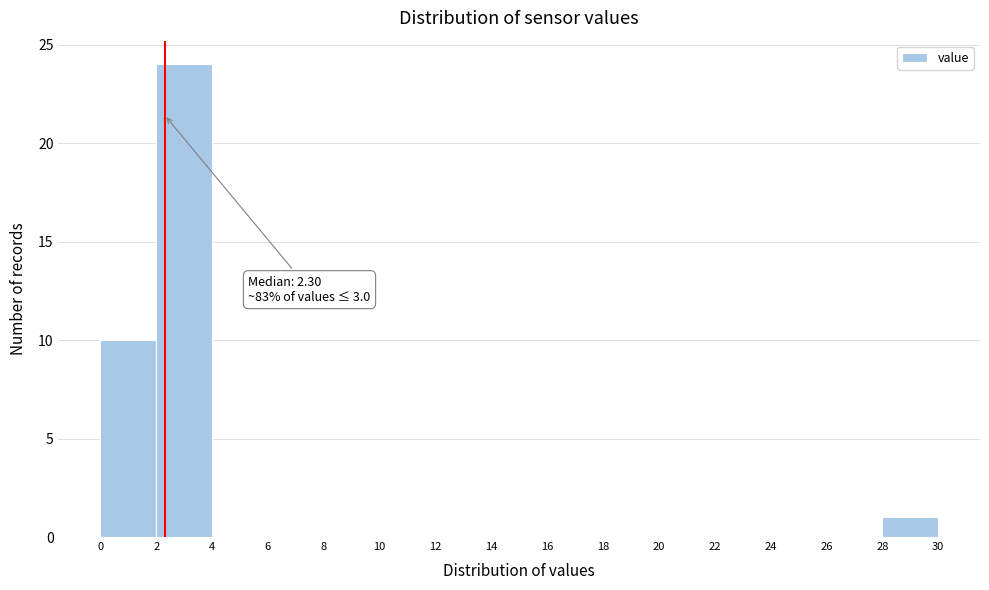

Over which range of the x-axis is the bar tallest?

2 to 4